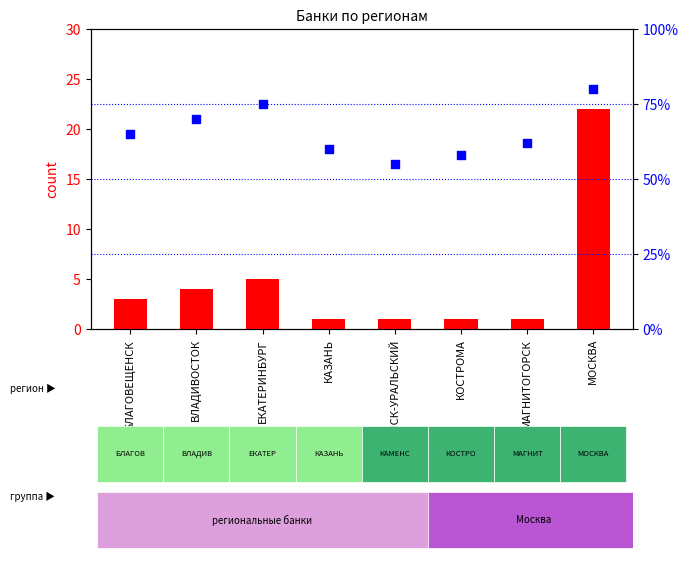

Which series has the largest total across all categories?

percentile rank within the sample